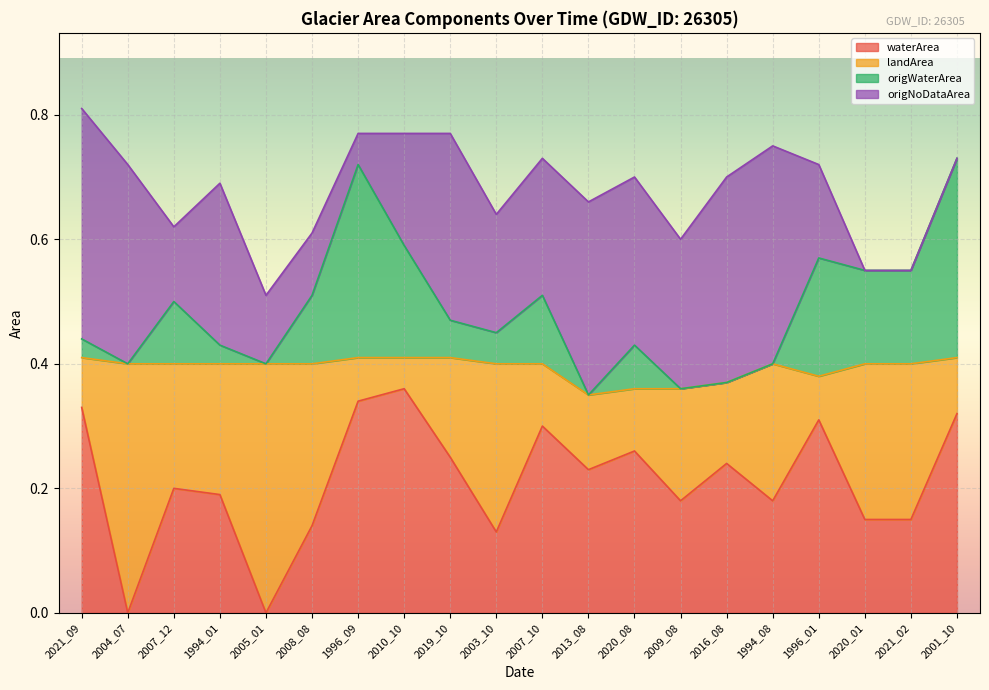

Which series changed the most between 1994_01 and 2010_10?

waterArea